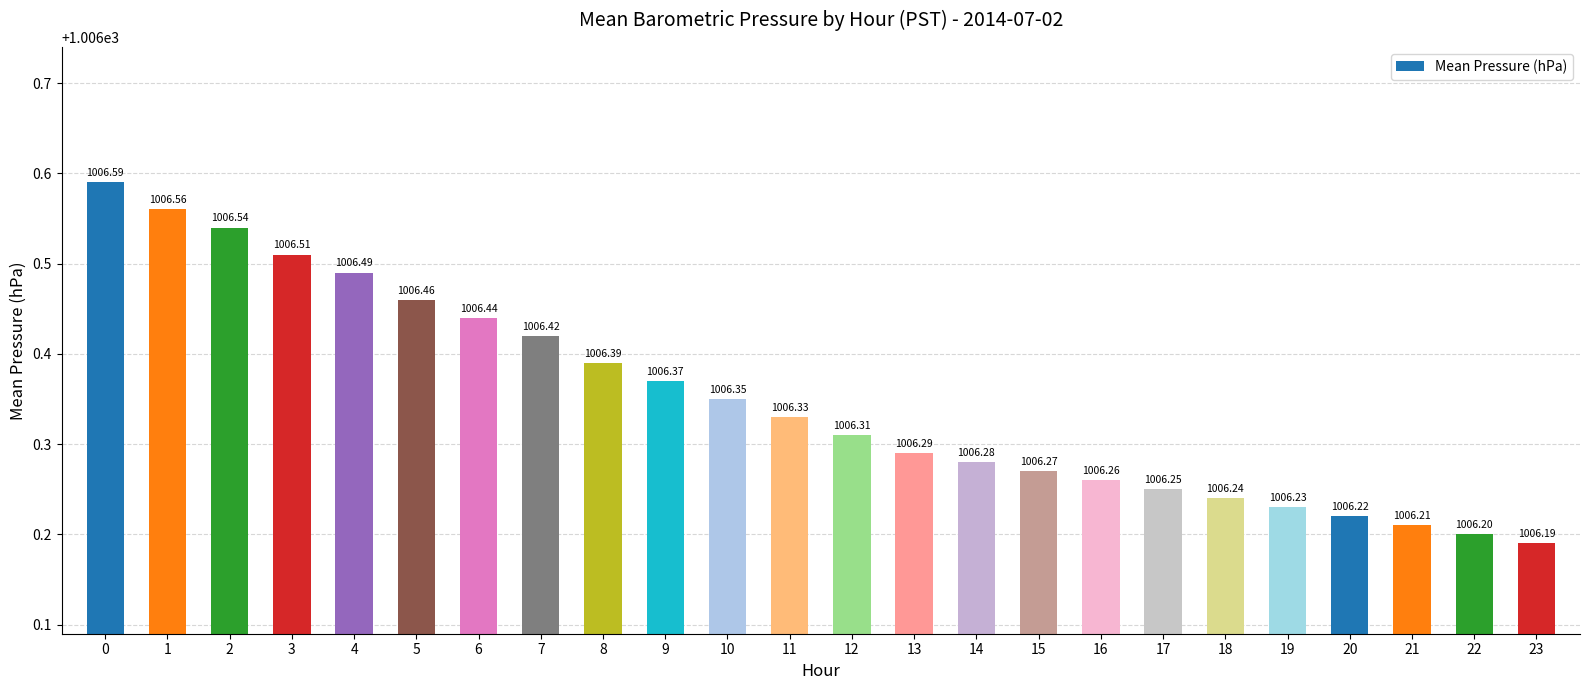

Rank the categories by value from highest to lowest.

0, 1, 2, 3, 4, 5, 6, 7, 8, 9, 10, 11, 12, 13, 14, 15, 16, 17, 18, 19, 20, 21, 22, 23